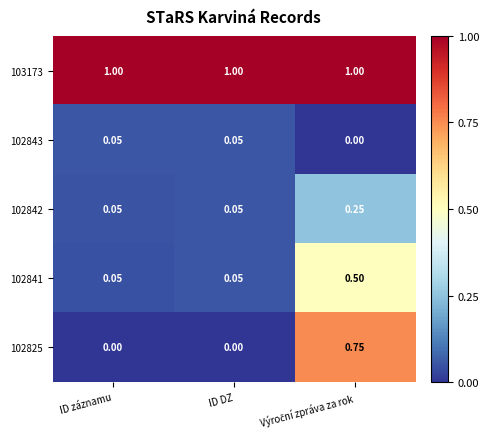

How many series are shown in this chart?

5